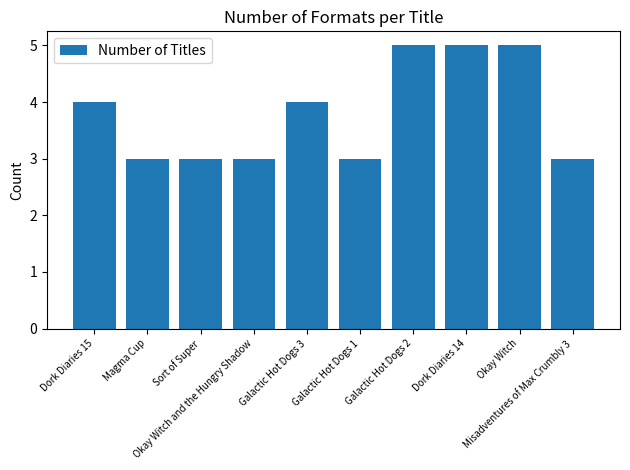

The value at Galactic Hot Dogs 2 is 5. True or false?

True